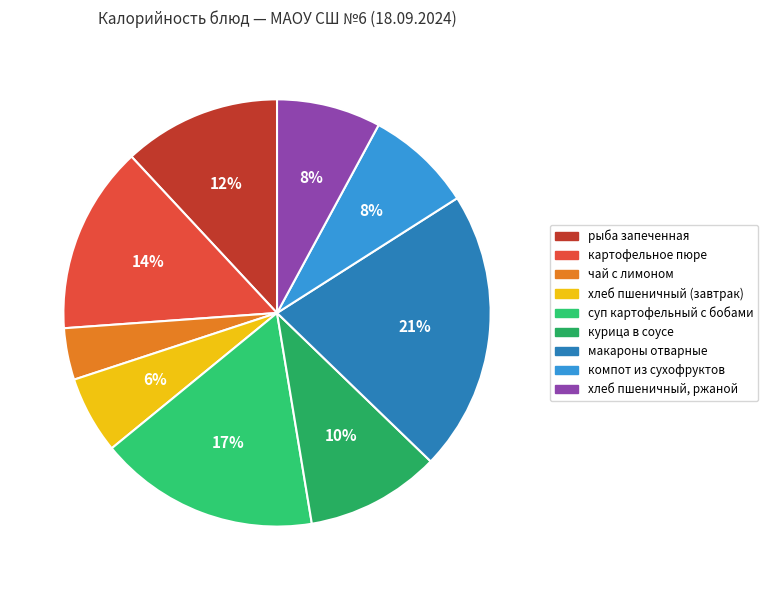

To the nearest percent, what is the combined percentage of суп картофельный с бобами and хлеб пшеничный (завтрак)?

23%